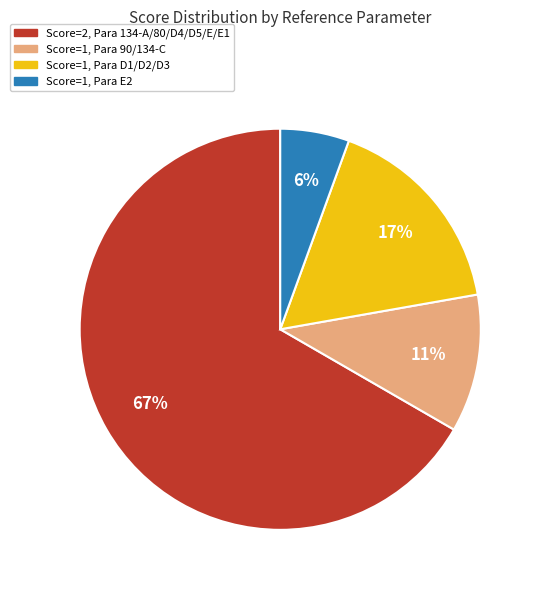

Does any single category account for the majority?

Yes